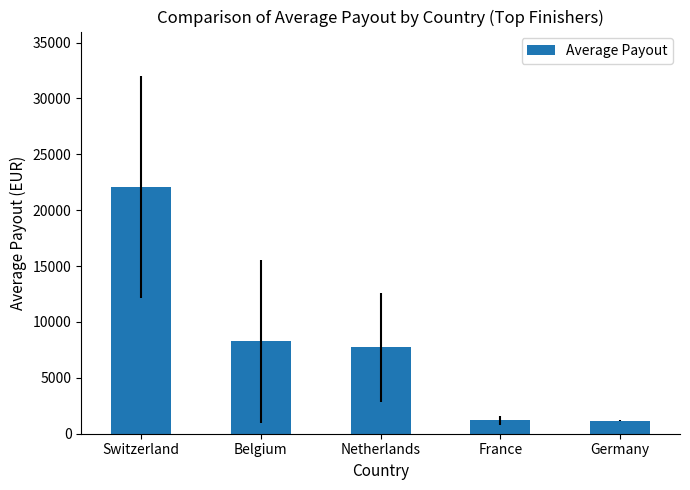

What value does the data have at Switzerland?

22050.0